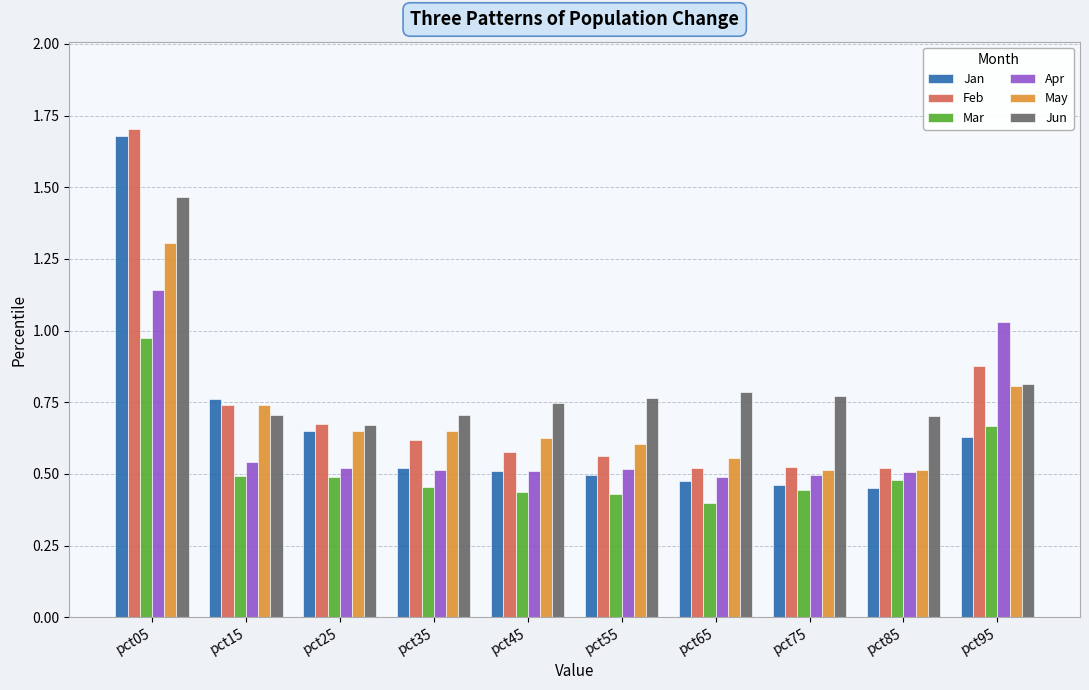

At how many categories does at least one series exceed 1?

2